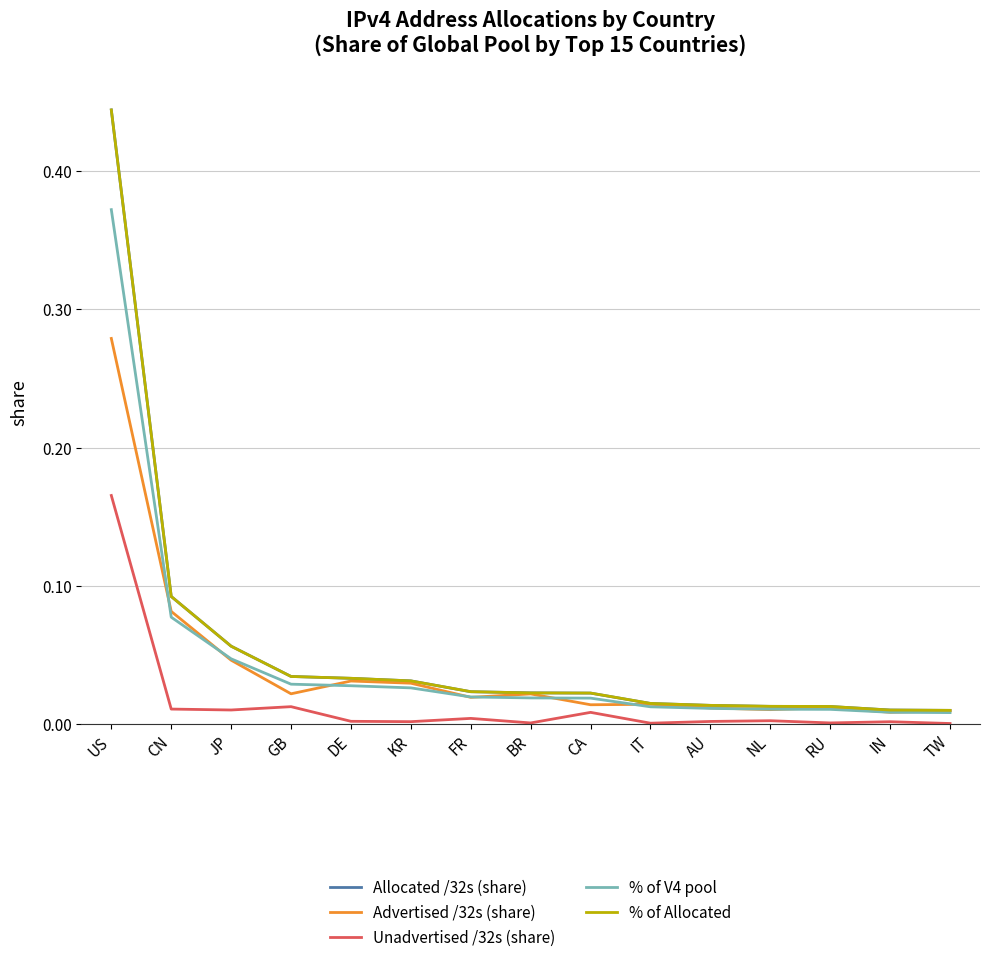

Is the value of Unadvertised /32s (share) at TW greater than the value of % of Allocated at IT?

No